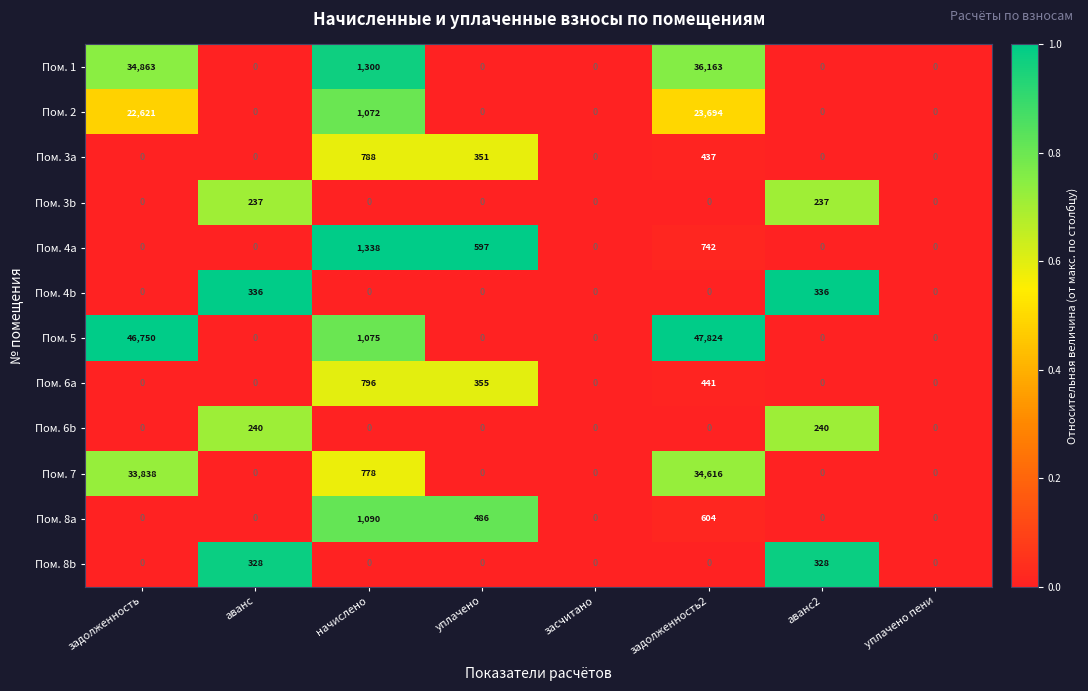

Which label corresponds to the largest value in the chart?

задолженность2